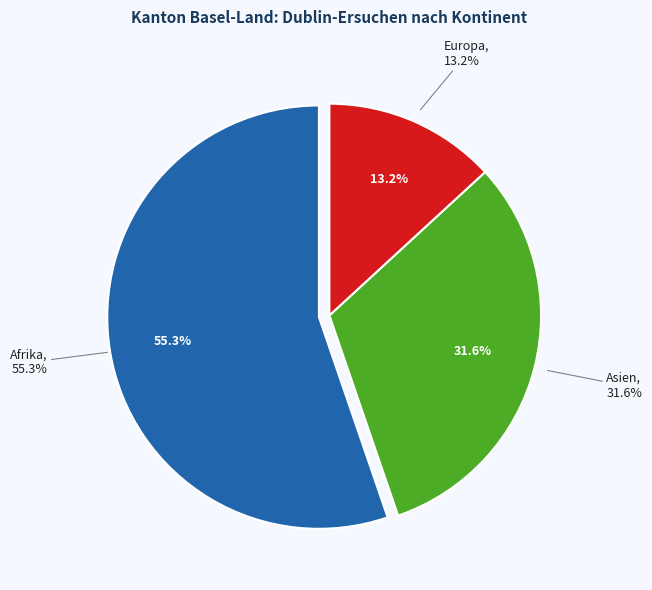

What is the ratio of the value at Asien to the value at Afrika?

0.6